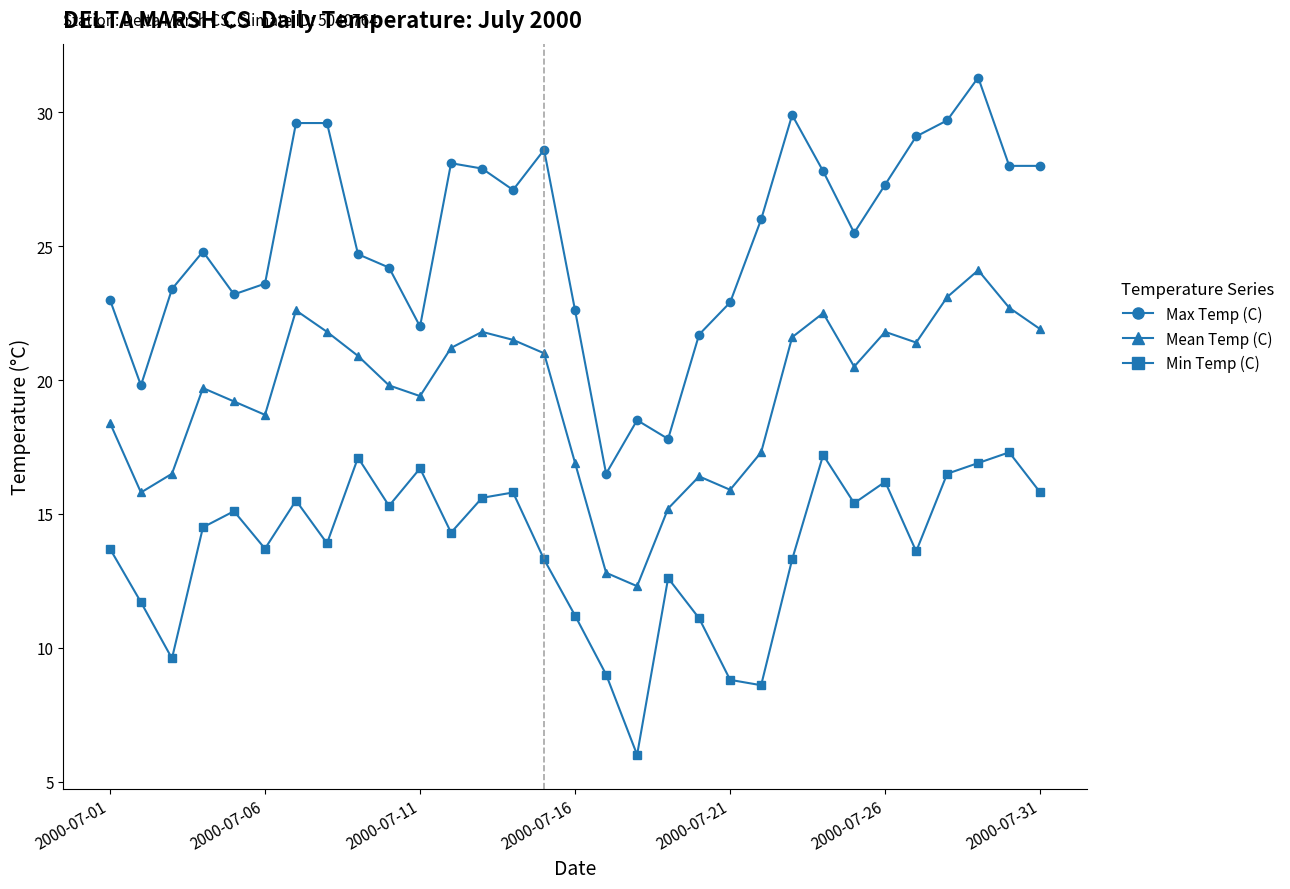

Which series has the largest range (max minus min)?

Max Temp (C)